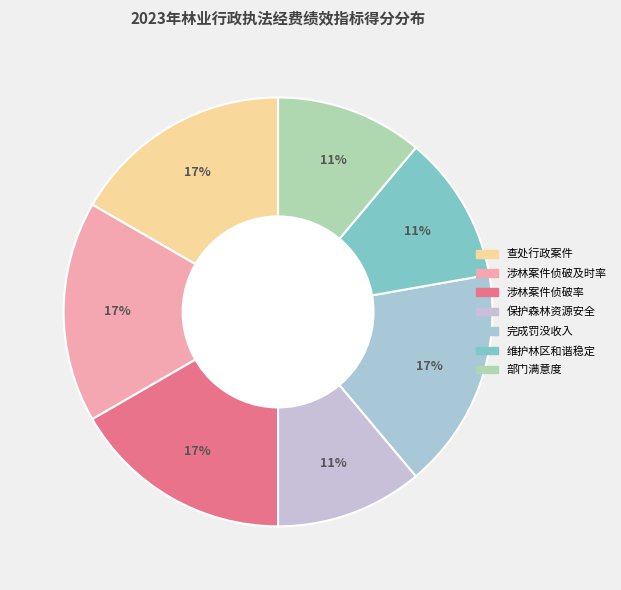

Approximately how many times larger is the value at 部门满意度 compared to 涉林案件侦破率?

0.7